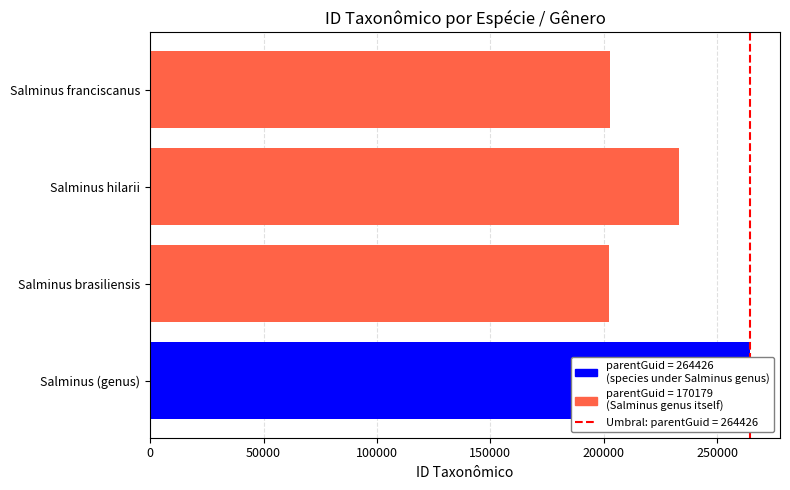

What is the sum of all values?

902445